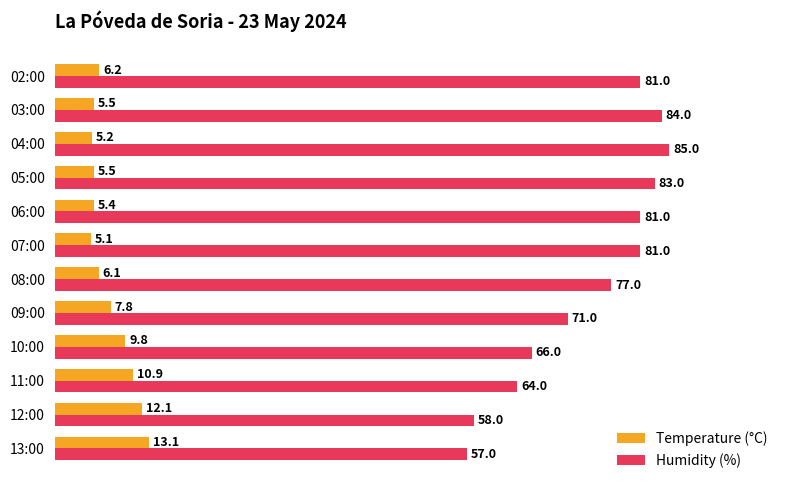

The value of Humidity (%) at 08:00 is 40.0. True or false?

False